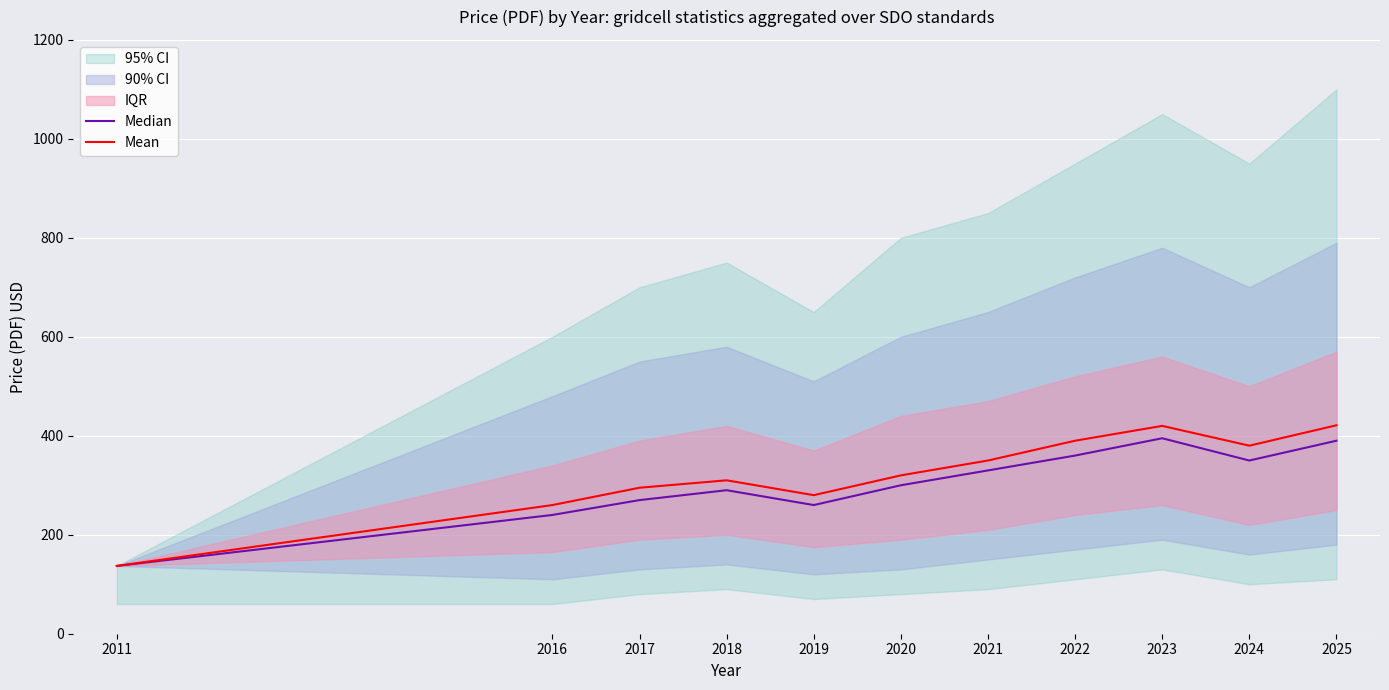

What is the sum of all Median values?

3322.0